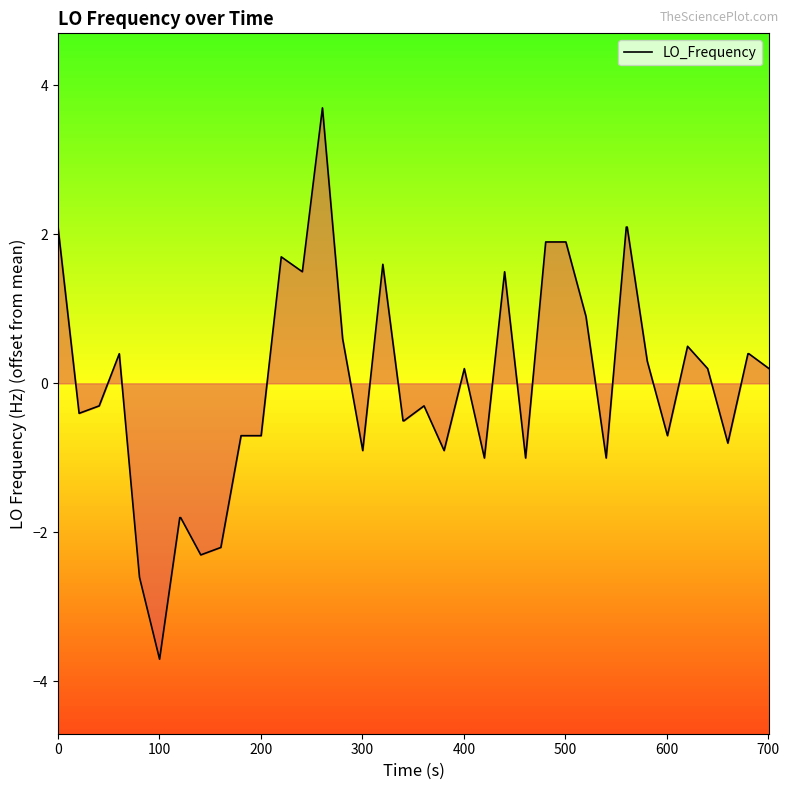

What is the greatest value displayed?

3.7